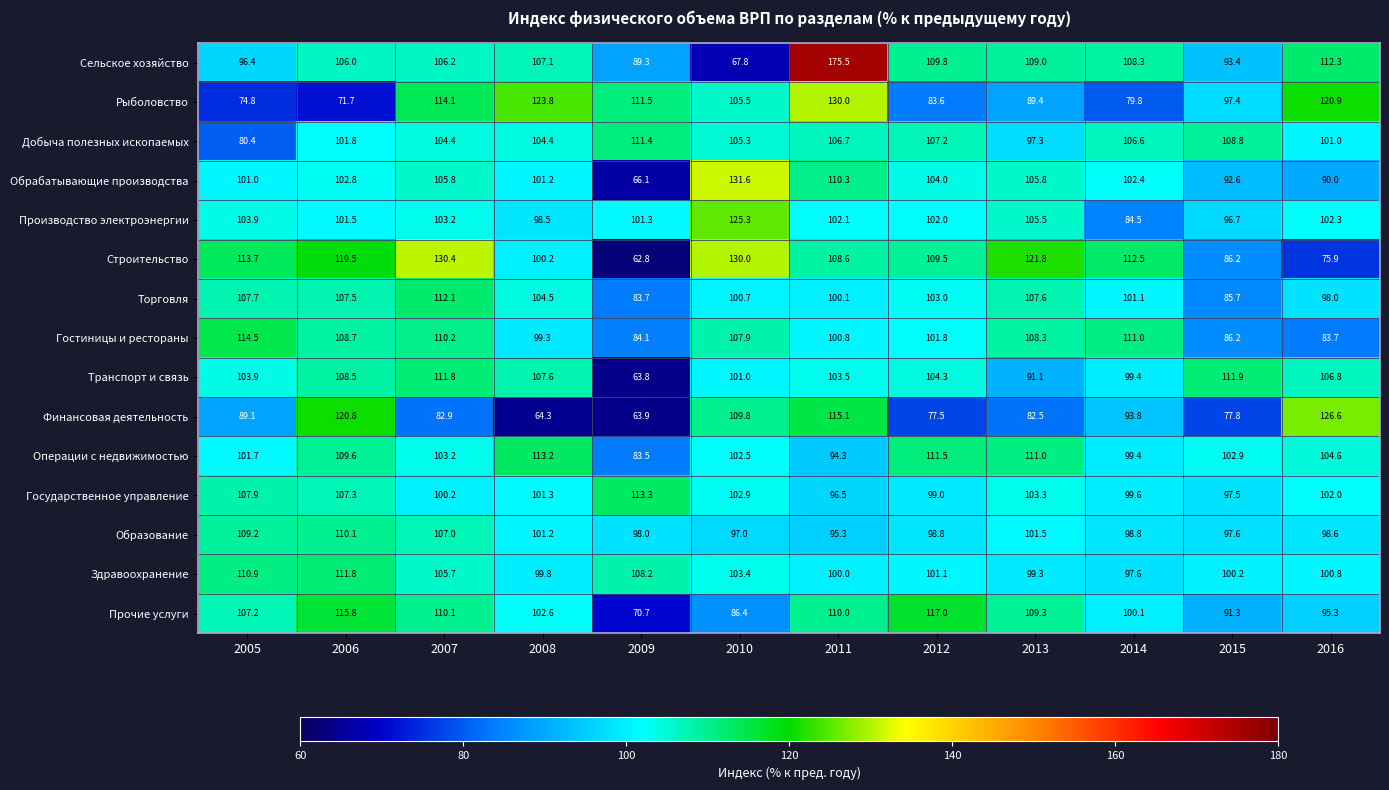

What is the difference between the highest and lowest values at 2012?

39.5